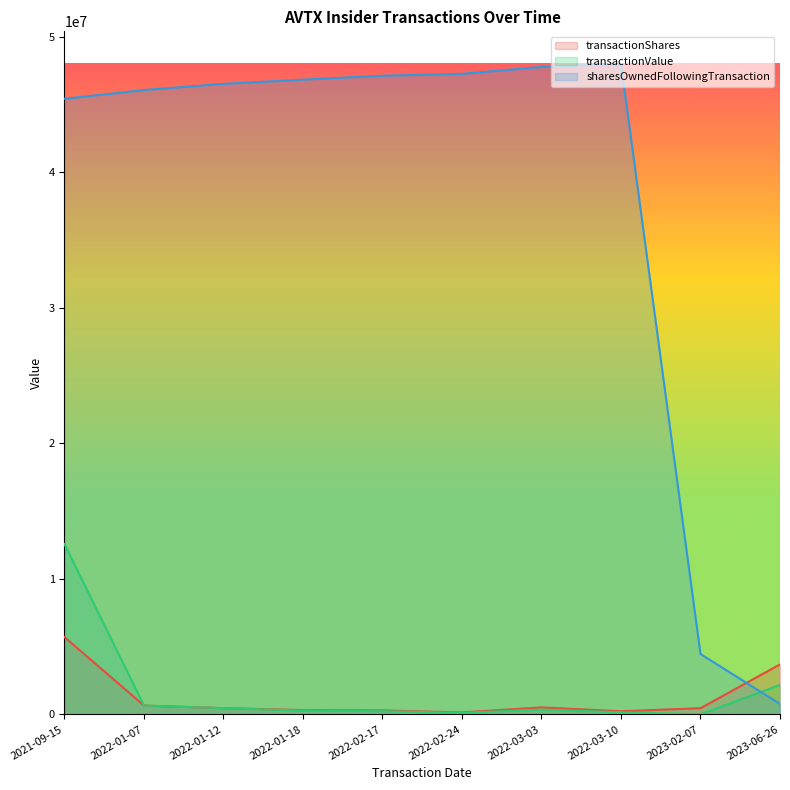

What are all the series names shown in the legend?

transactionShares, transactionValue, sharesOwnedFollowingTransaction